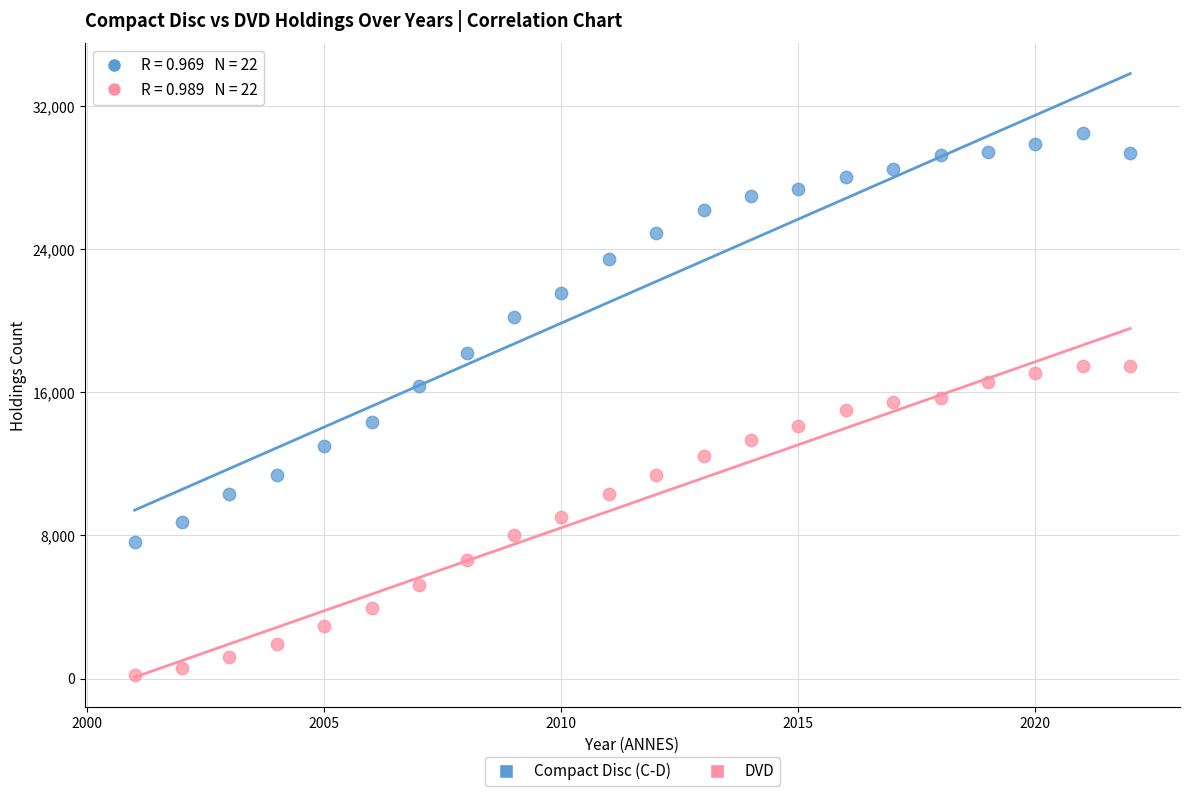

Across all data points, what is the range of X values (max minus min)?

21